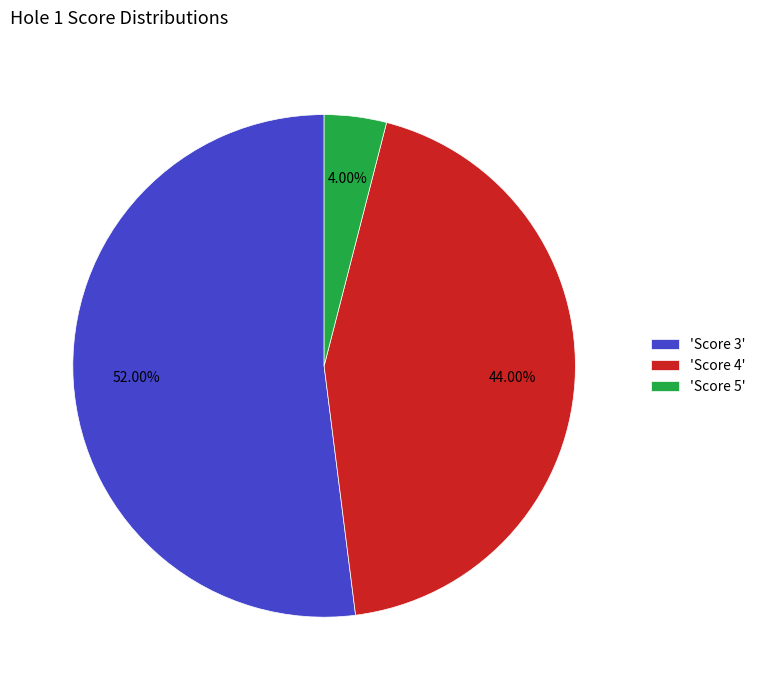

Which has a higher value, 'Score 4' or 'Score 3'?

'Score 3'